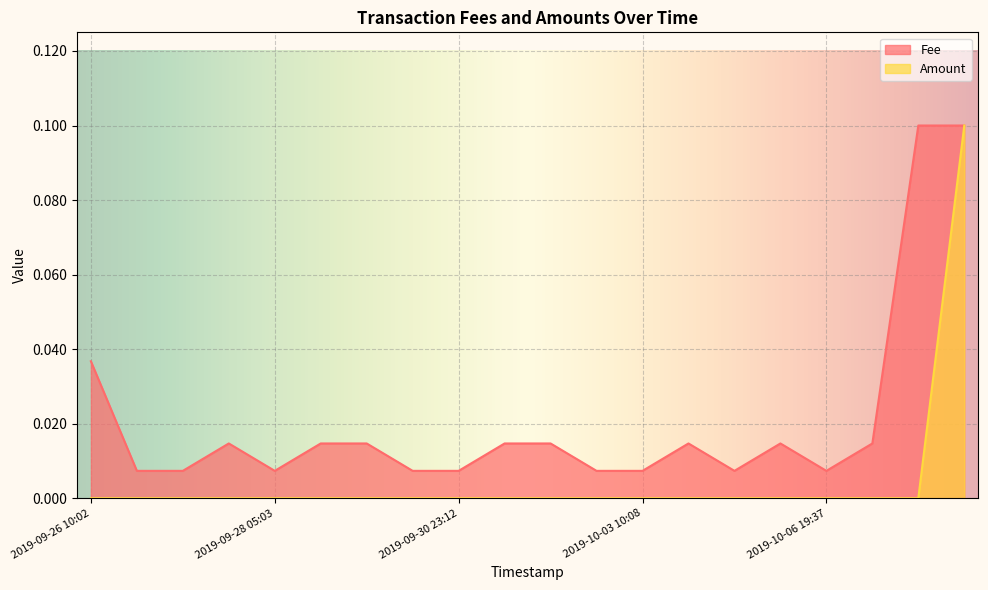

True or false: Fee and Amount intersect in this chart.

False